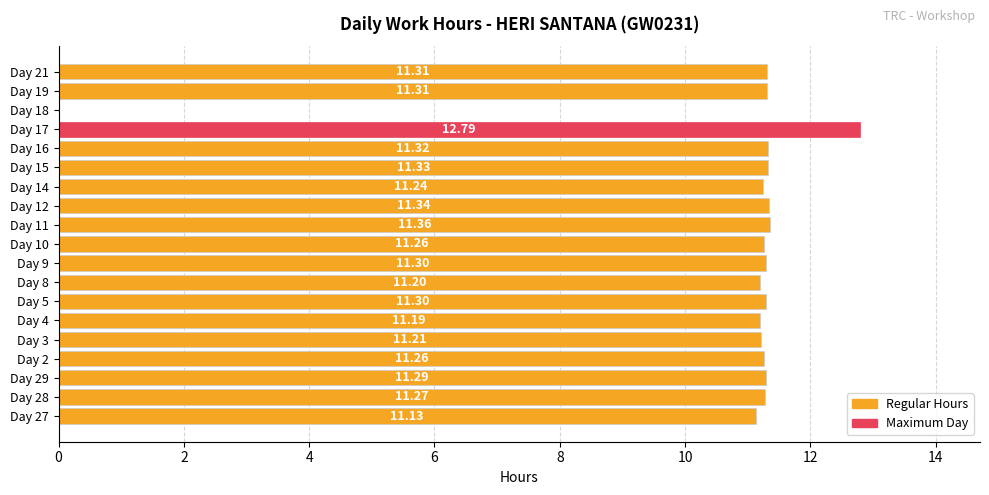

What is the sum of all values?

204.4